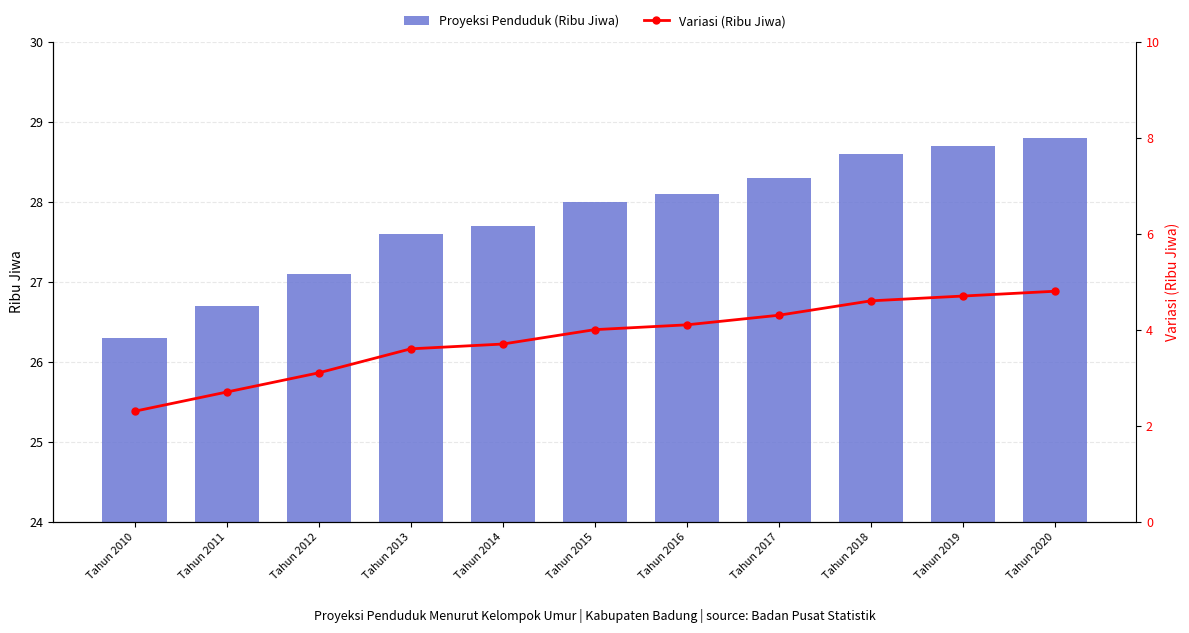

List the labels in order of Proyeksi Penduduk (Ribu Jiwa) value, smallest first.

Tahun 2010, Tahun 2011, Tahun 2012, Tahun 2013, Tahun 2014, Tahun 2015, Tahun 2016, Tahun 2017, Tahun 2018, Tahun 2019, Tahun 2020